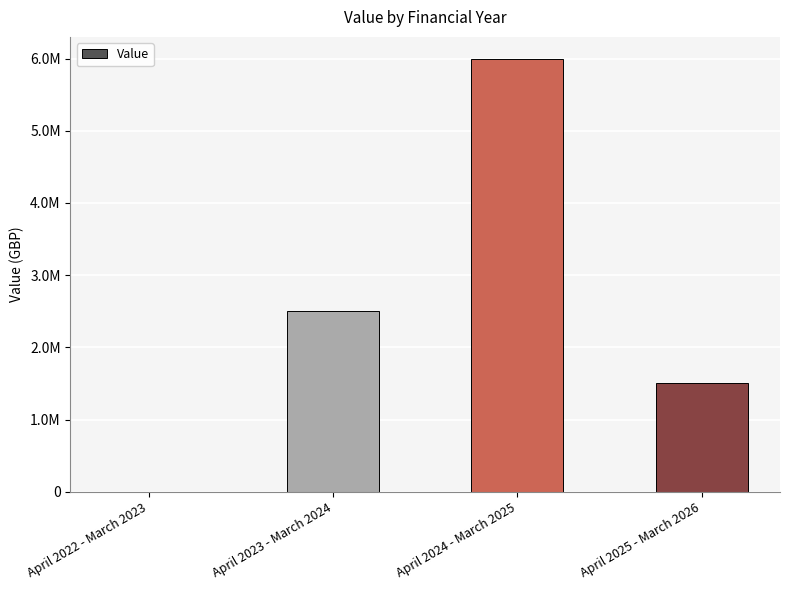

Are the bars horizontal?

No